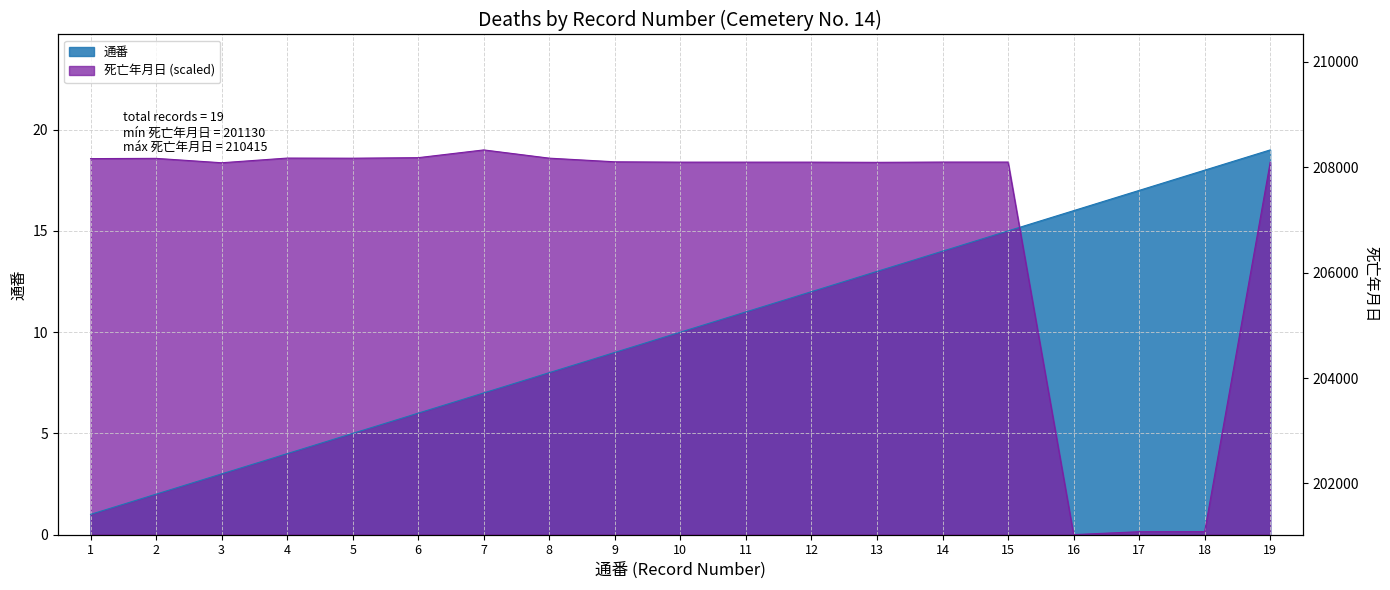

What are all the series names shown in the legend?

通番, 死亡年月日